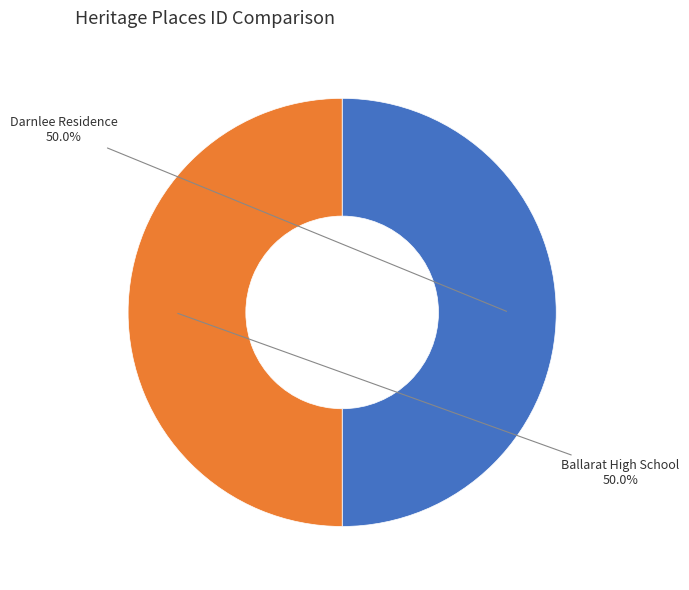

How many slices are in this pie chart?

2